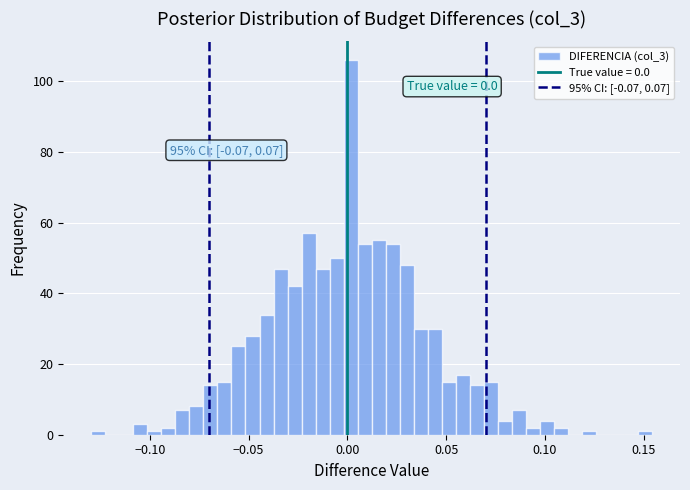

Read against the x-axis, roughly where is the centre of the tallest bar?

0.000